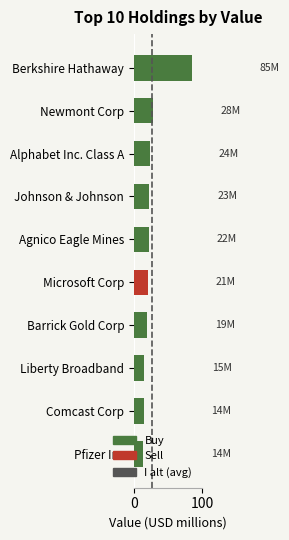

How many categories are shown in the chart?

10